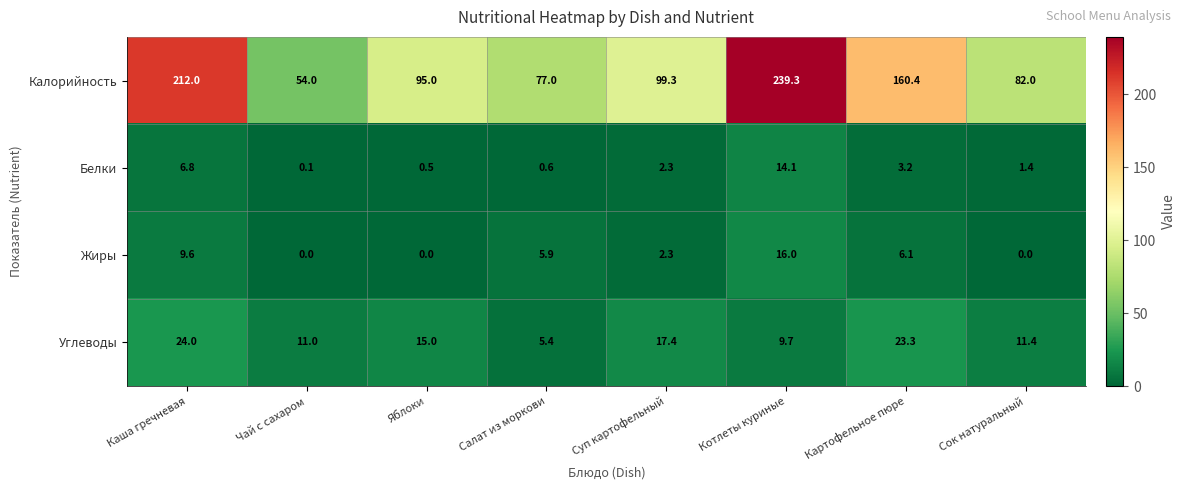

Is it true that Калорийность equals 99.3 at Суп картофельный?

True